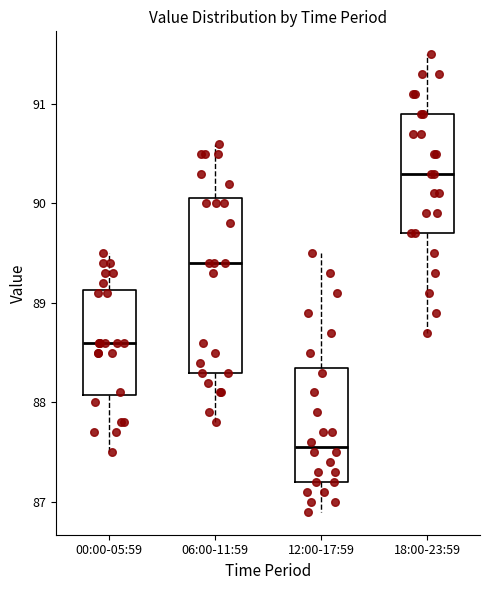

Which box has the highest median line?

18:00-23:59